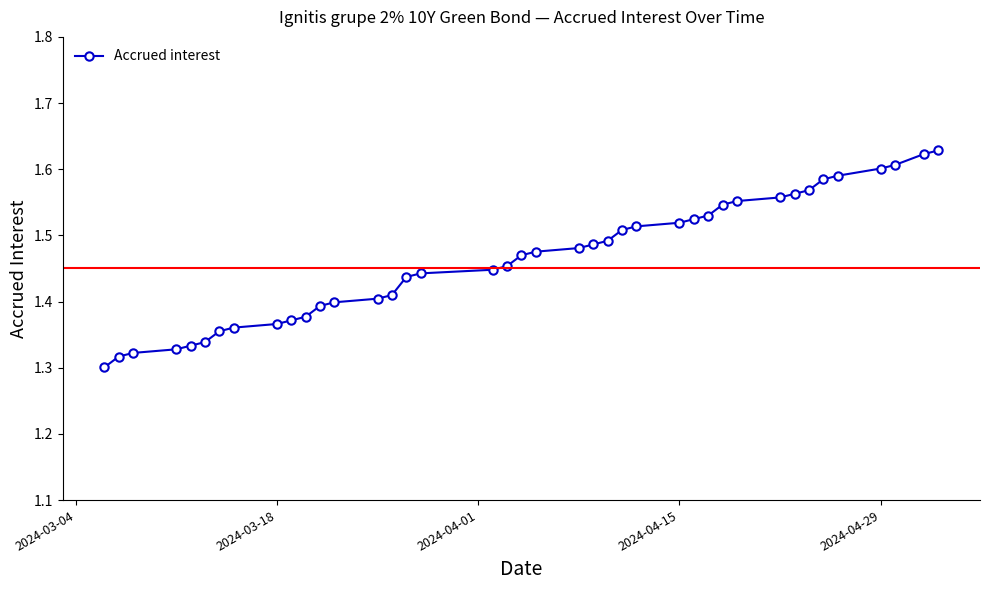

What is the difference between the maximum and minimum values?

0.3